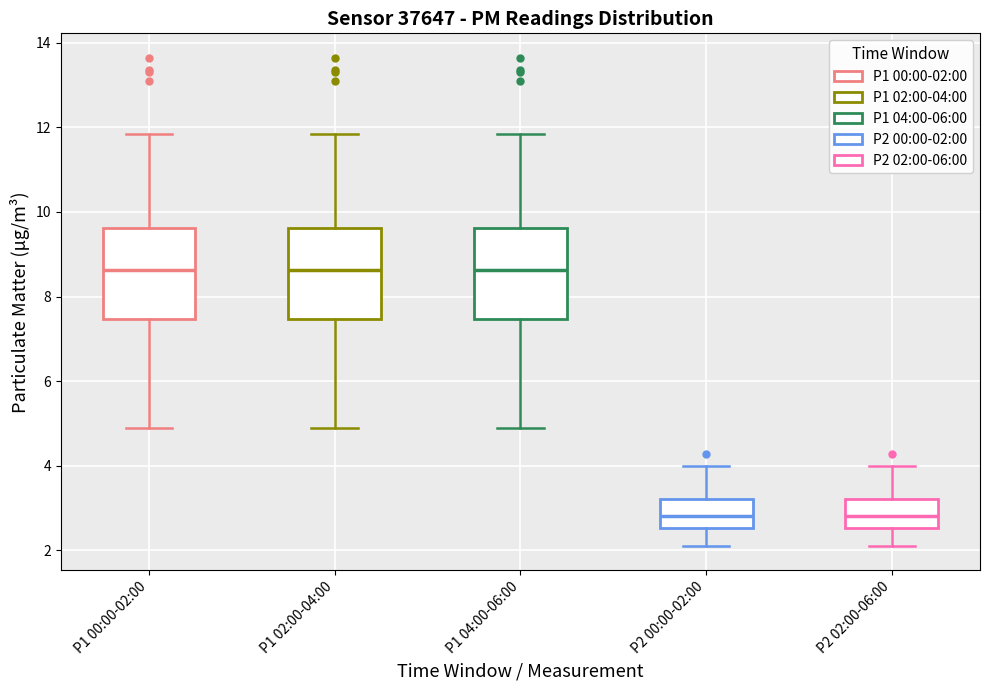

Reading left to right, read every box against the y-axis: the position of its median line, the range the box covers, and the ends of its whiskers. The values are not printed on the chart, so give them approximately, as read against the axis.

P1 00:00-02:00: median 8.6, box 7.4 to 9.6, whiskers 4.8 to 11.8
P1 02:00-04:00: median 8.6, box 7.4 to 9.6, whiskers 4.8 to 11.8
P1 04:00-06:00: median 8.6, box 7.4 to 9.6, whiskers 4.8 to 11.8
P2 00:00-02:00: median 2.8, box 2.6 to 3.2, whiskers 2.2 to 4.0
P2 02:00-06:00: median 2.8, box 2.6 to 3.2, whiskers 2.2 to 4.0